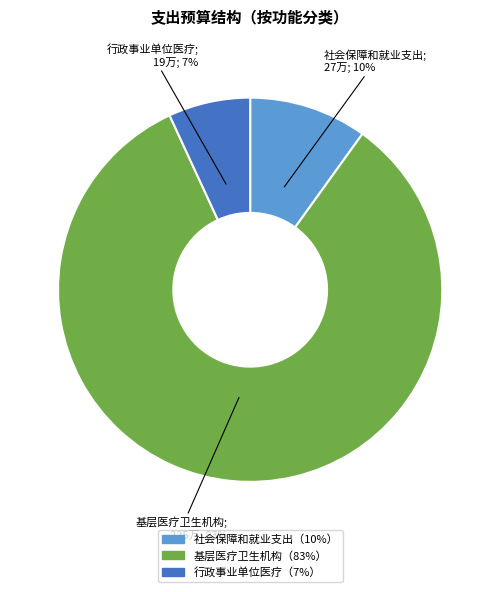

Is there a majority slice in this chart?

Yes